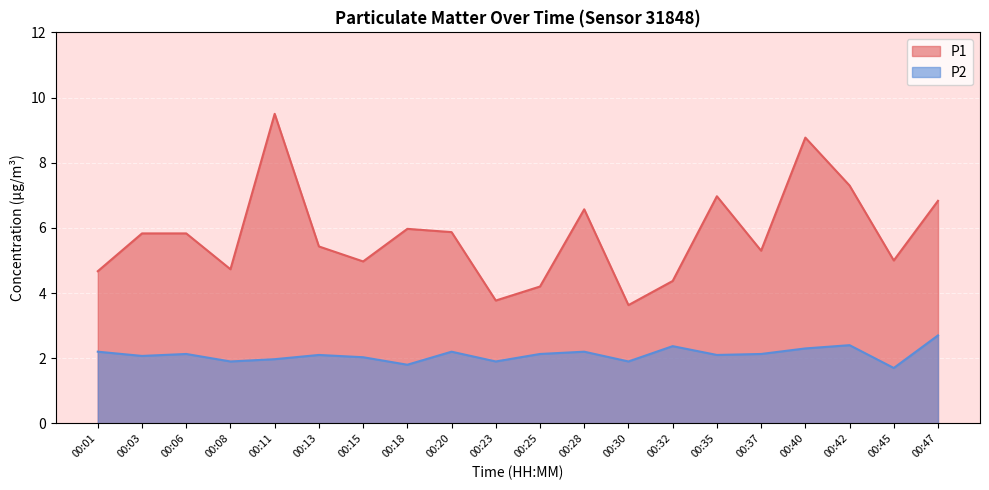

At which category is the sum across all series the highest?

00:11